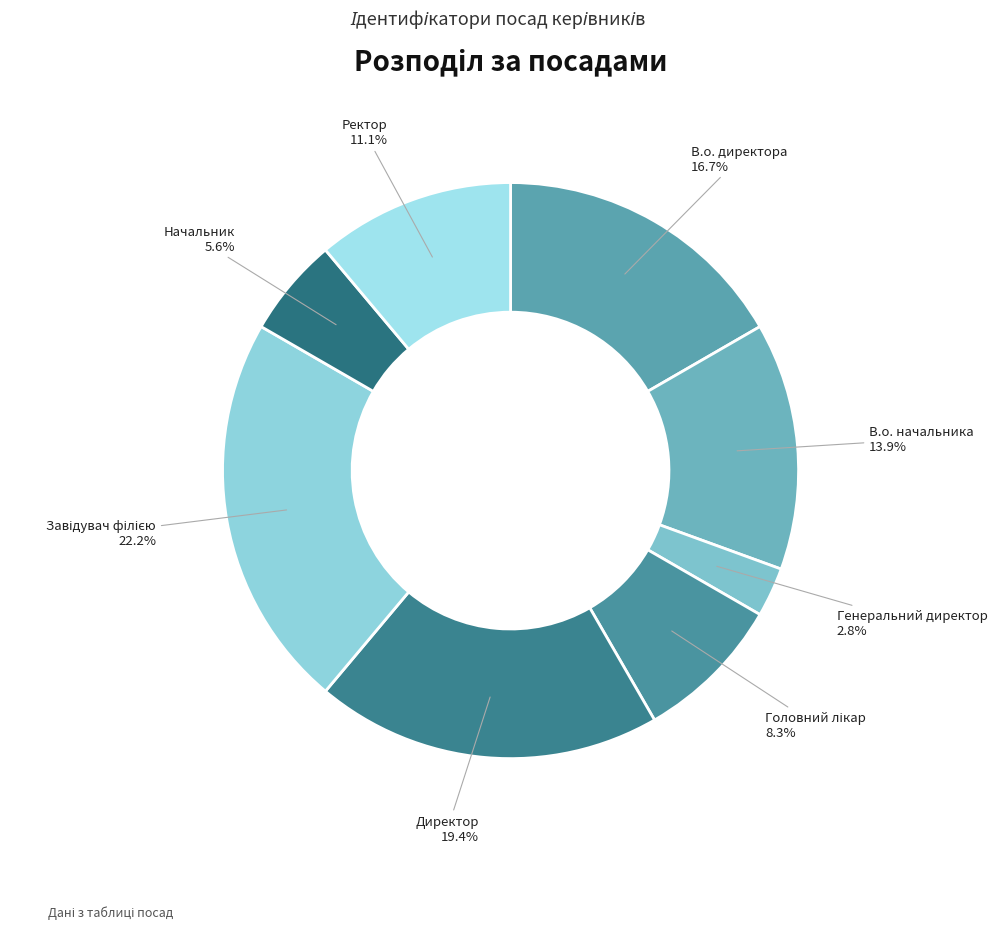

True or false: Ректор accounts for 21% of the total.

False